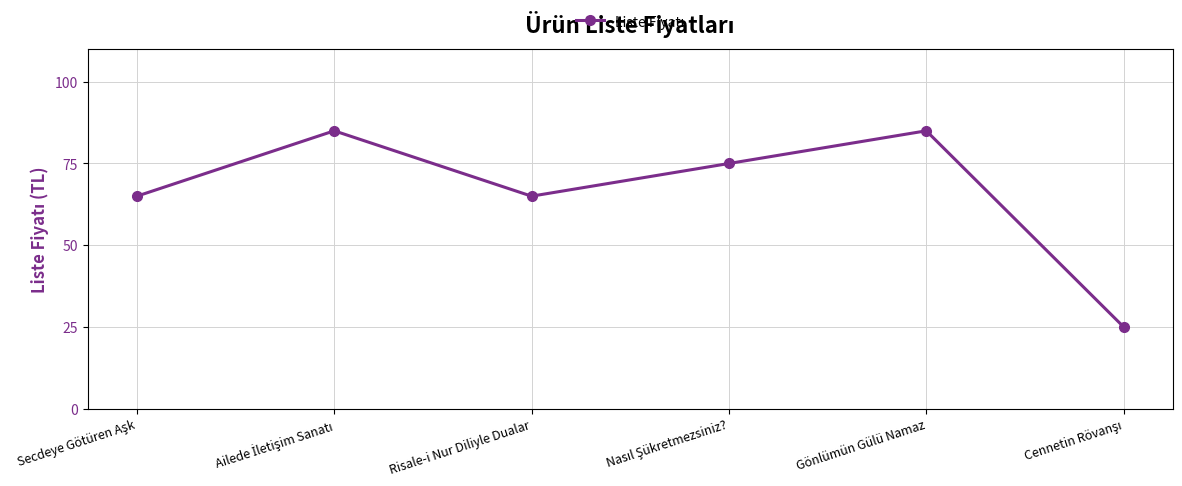

What is the greatest value displayed?

85